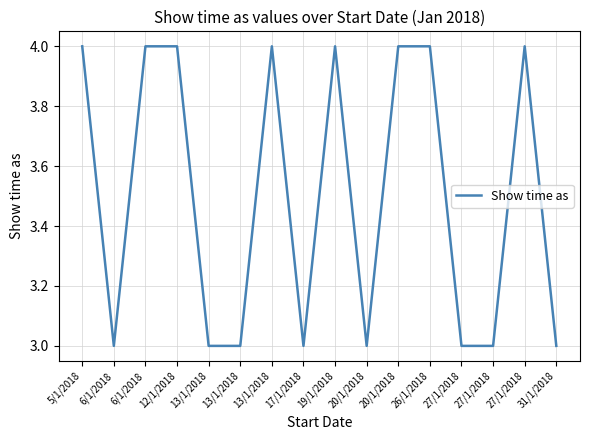

What is the maximum value shown in the chart?

4